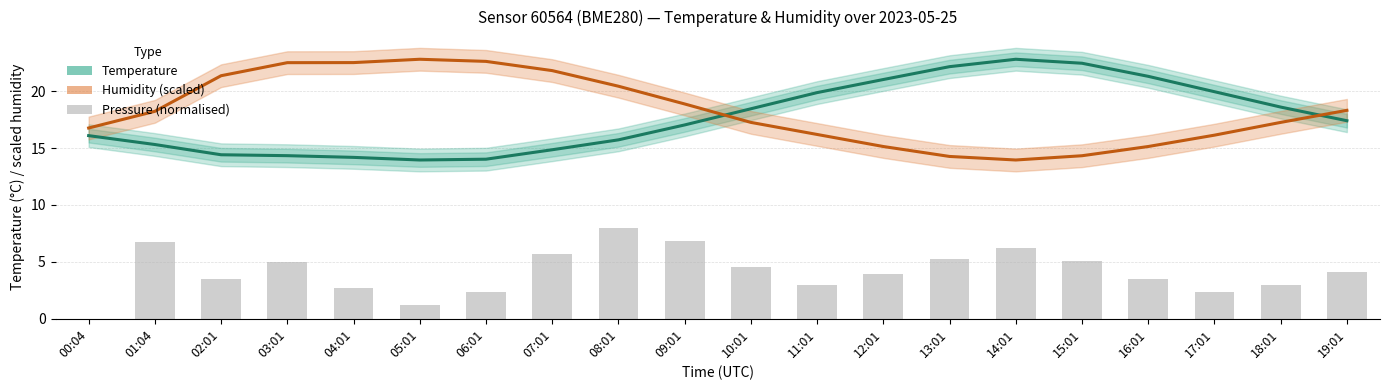

Does the chart contain stacked bars?

No